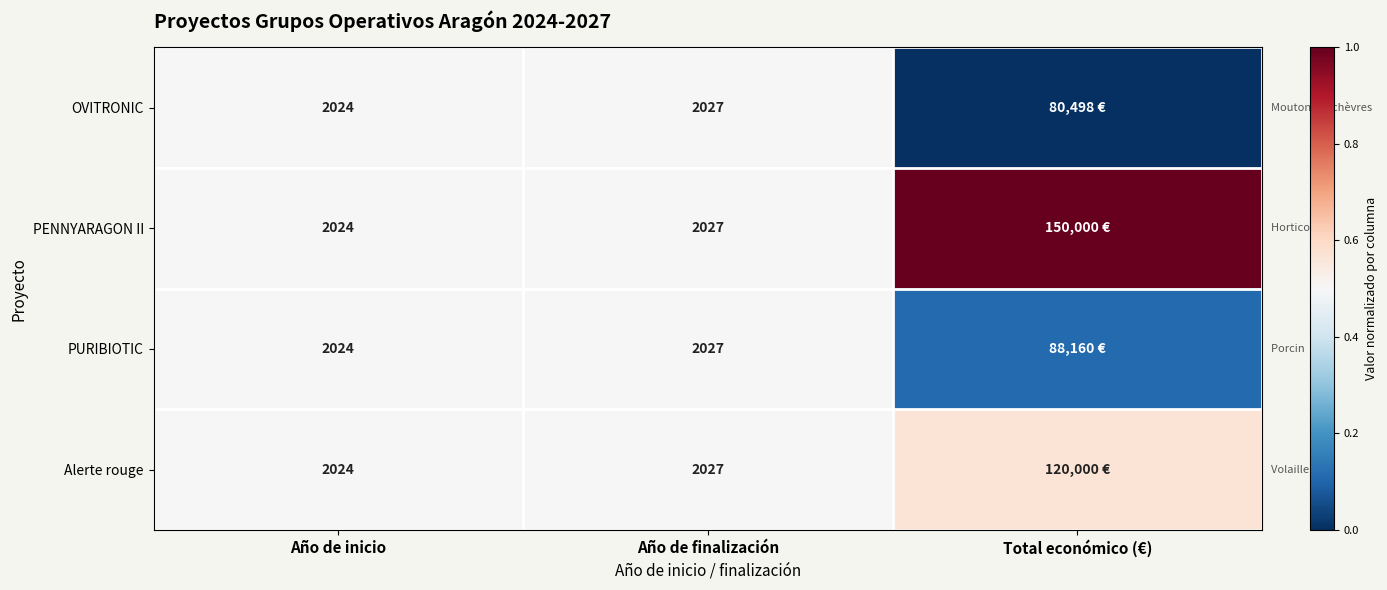

Which series has the widest spread of values?

OVITRONIC